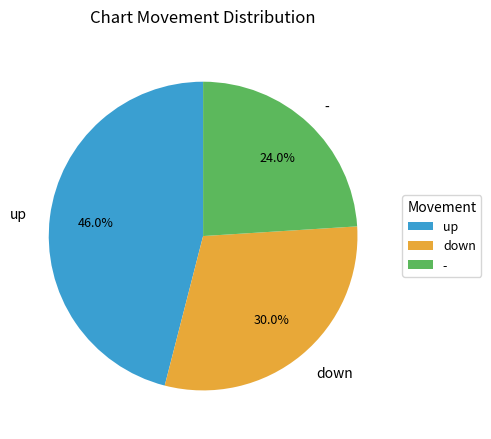

How much of the chart is everything except -?

76.0%